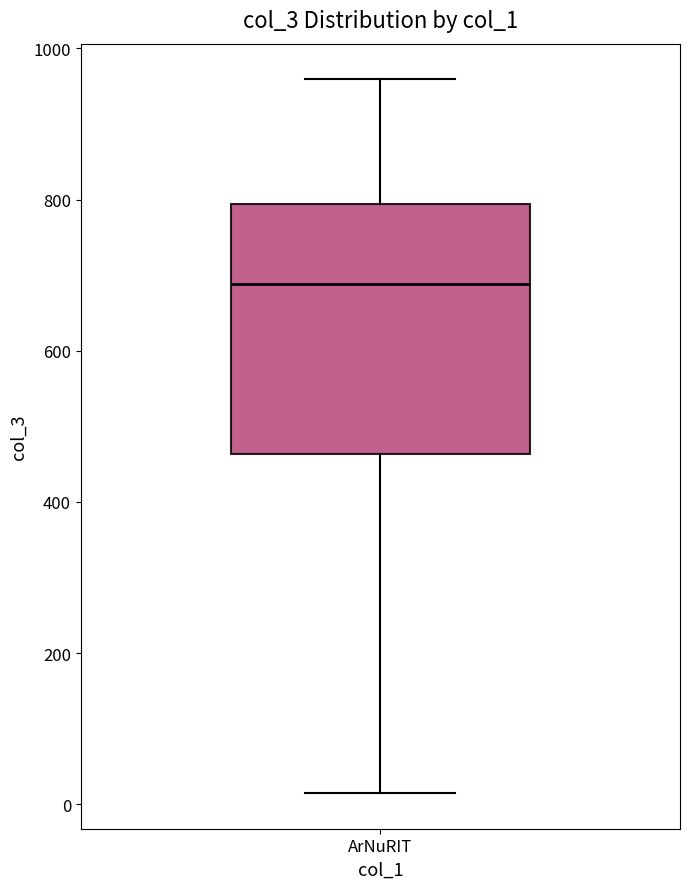

Transcribe this box plot: give where the median line is, the range the box spans, and where the two whiskers end, as read against the y-axis. The values are not printed on the chart, so give them approximately, as read against the axis.

median 680, box 460 to 800, whiskers 20 to 960